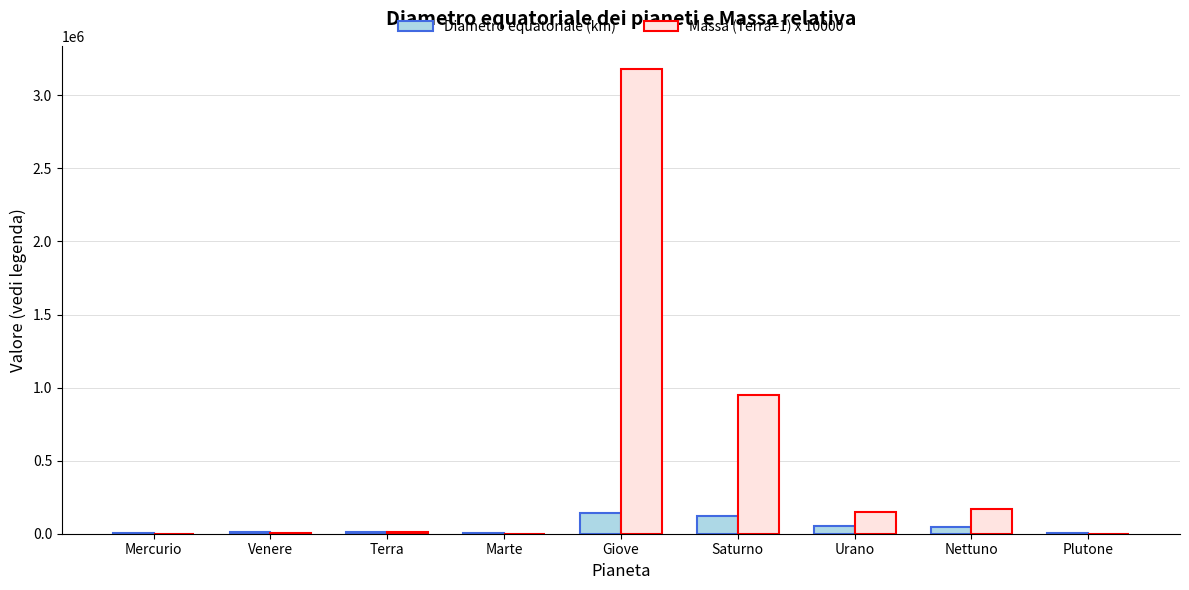

What is the greatest value displayed?

3179430.0